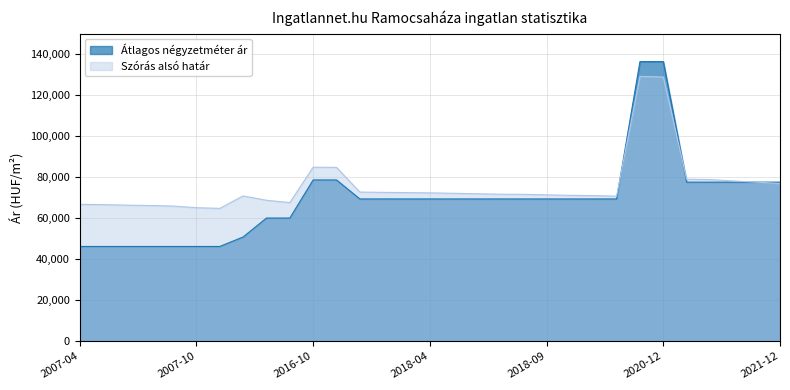

What is the maximum value shown in the chart?

136272